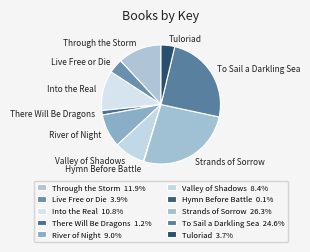

What is the ratio of the value at Strands of Sorrow to the value at Through the Storm?

2.2